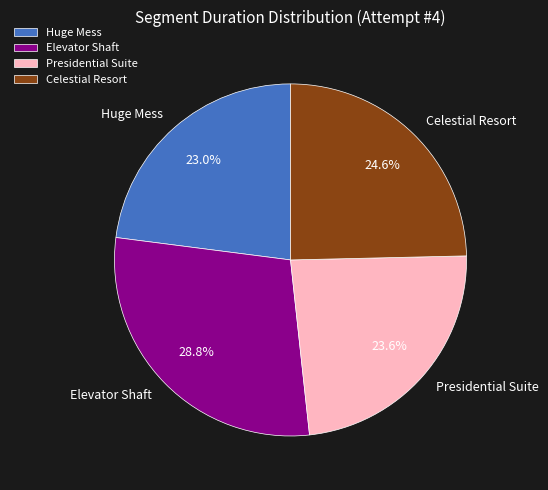

Does Presidential Suite represent more than half of the total?

No